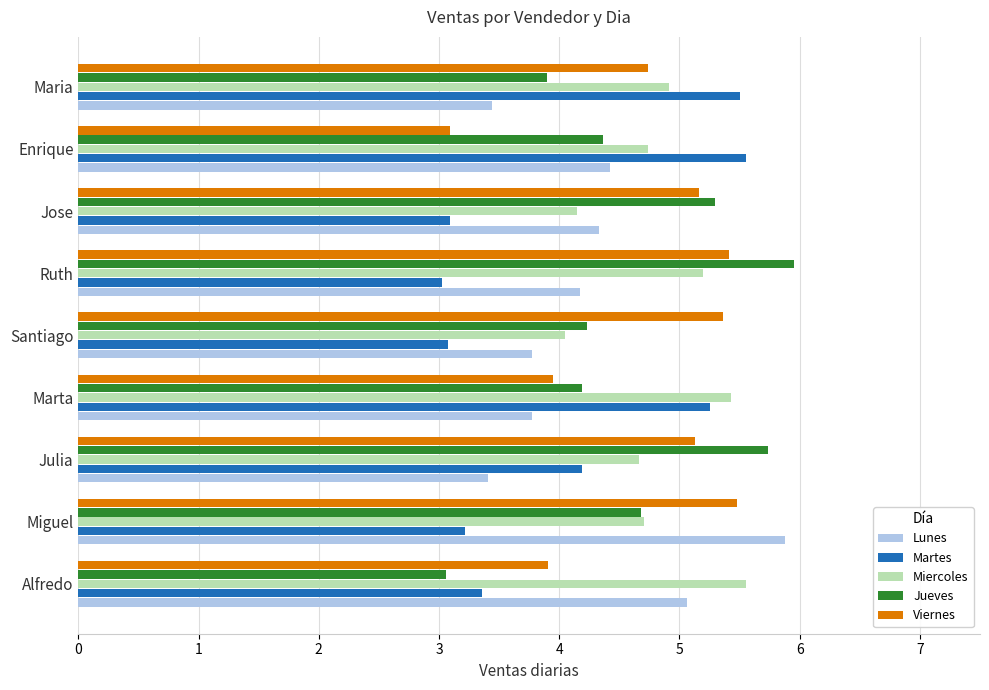

Which series has the largest total across all categories?

Miercoles